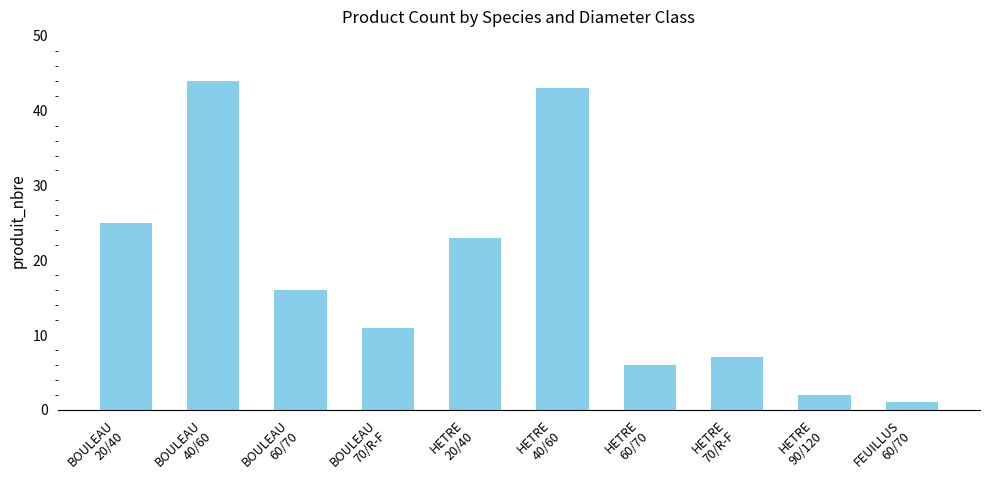

What is the change in value from BOULEAU
20/40 to HETRE
20/40?

-2